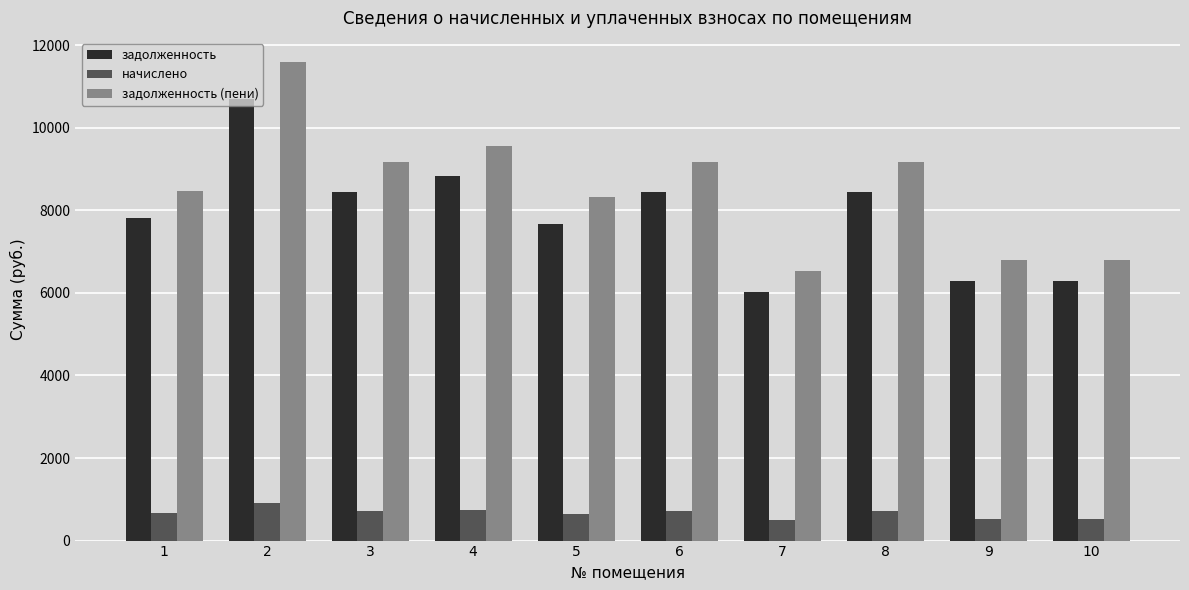

The value of задолженность (пени) at 5 is 2286.4. True or false?

False